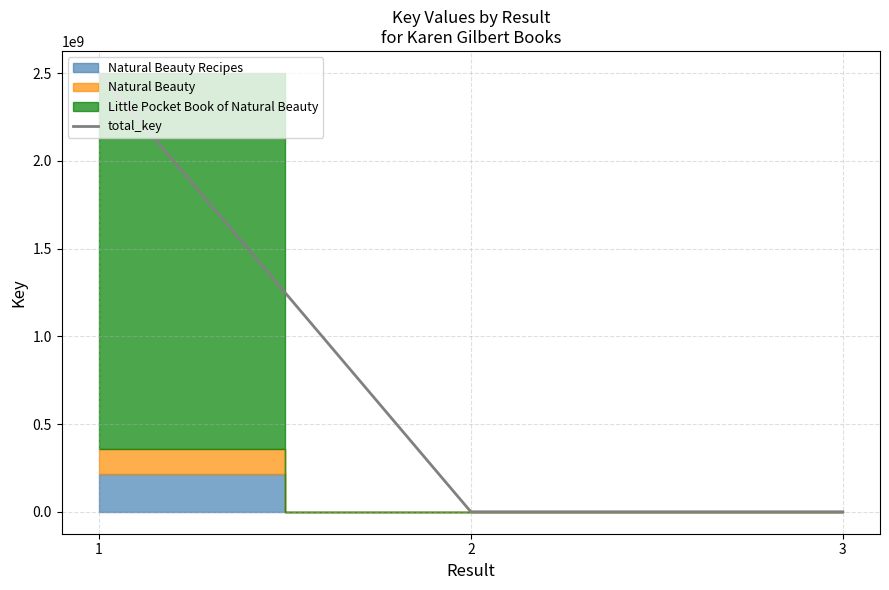

What is the value of the 1st point from the left?

2501081066